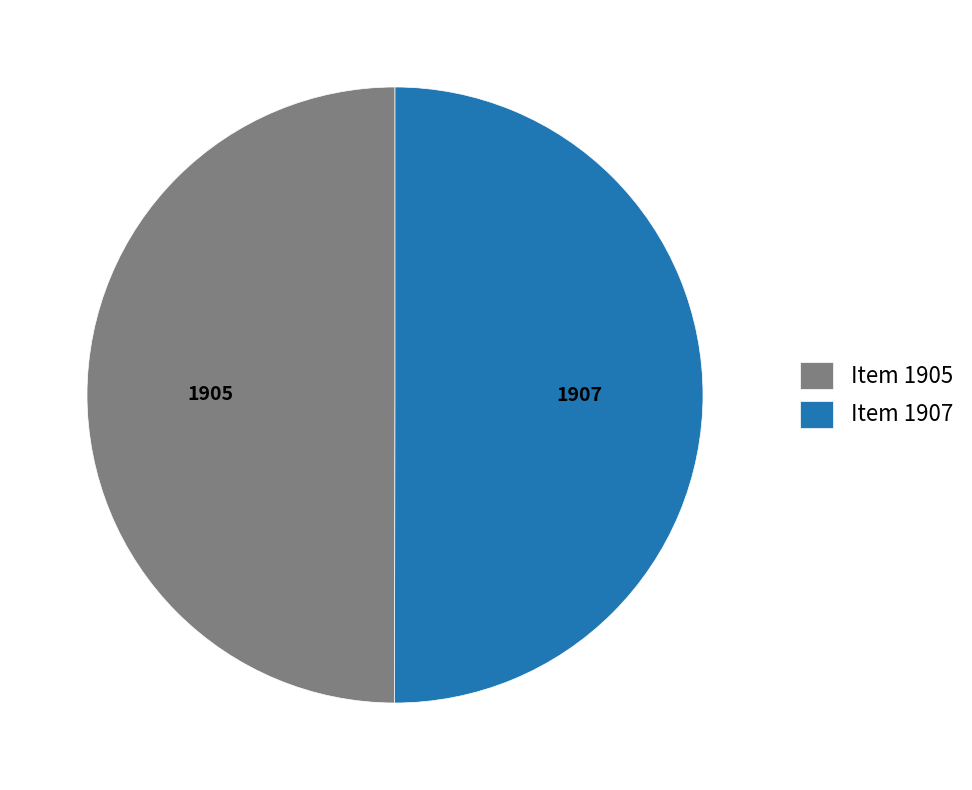

Is it true that Item 1907 is 40% of the pie?

False